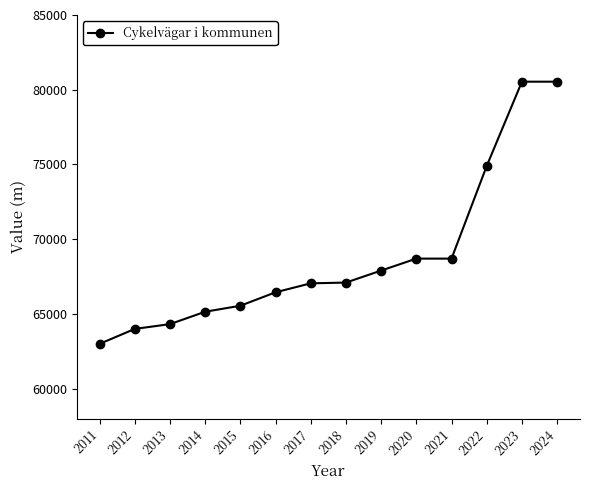

What is the sum of the values at 2020 and 2019?

136606